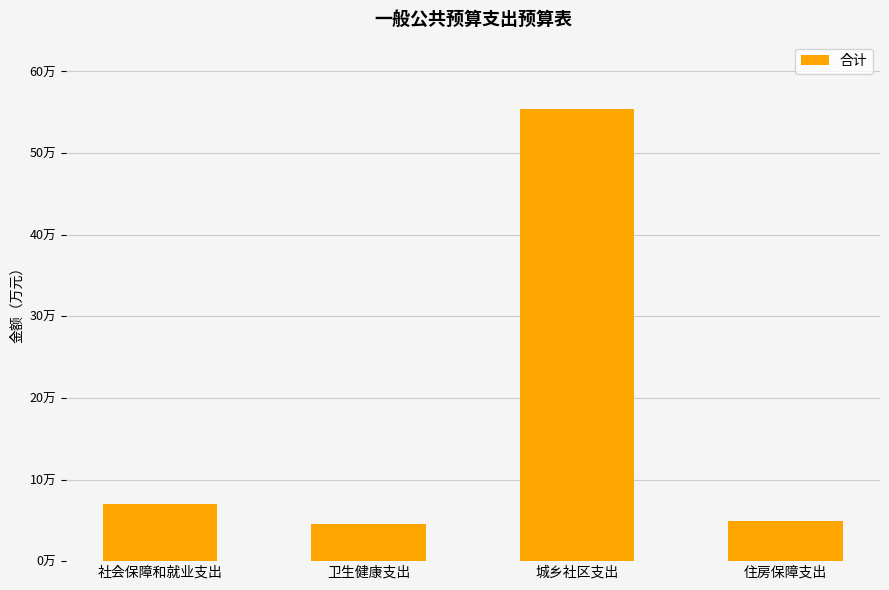

Reading left to right, list all the values displayed in this chart.

7.0	4.5	55.4	4.9